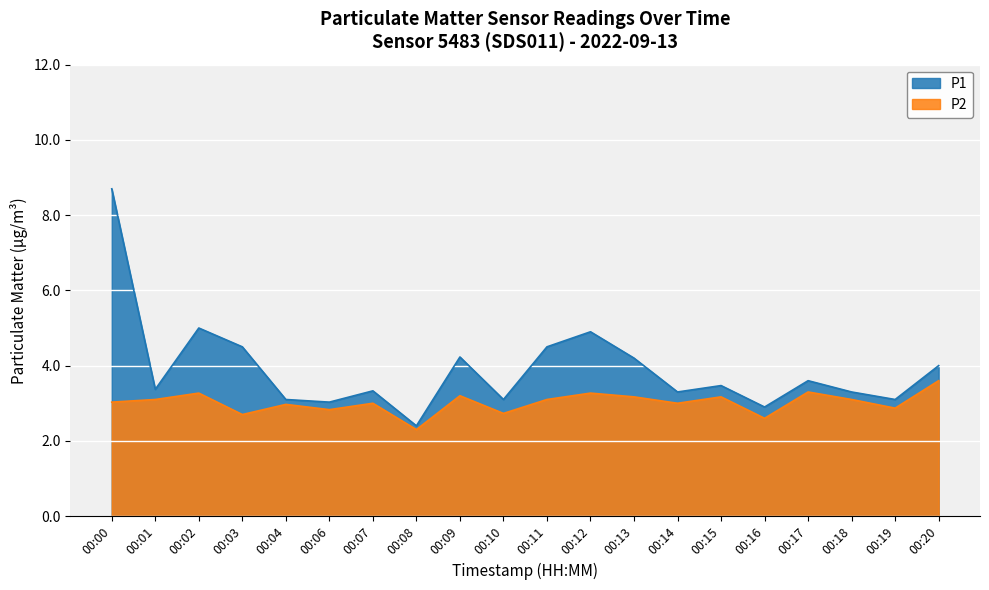

Between 00:03 and 00:20, which series saw the biggest shift?

P2